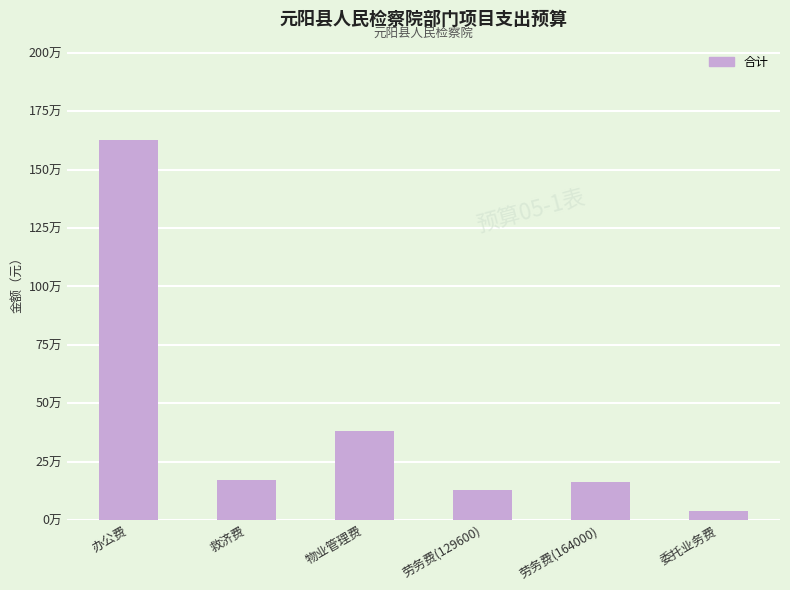

Reading right to left, transcribe all the data shown in this chart.

36000	164000	129600	380400	170000	1629000